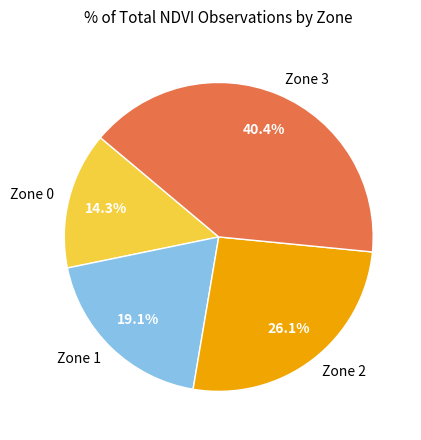

What portion of the pie excludes Zone 3?

59.6%